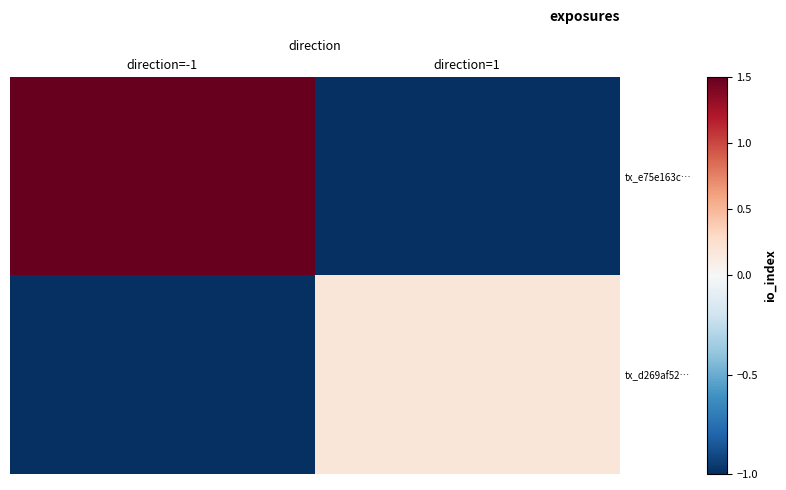

What is the sum of all tx_e75e163c… values?

0.5